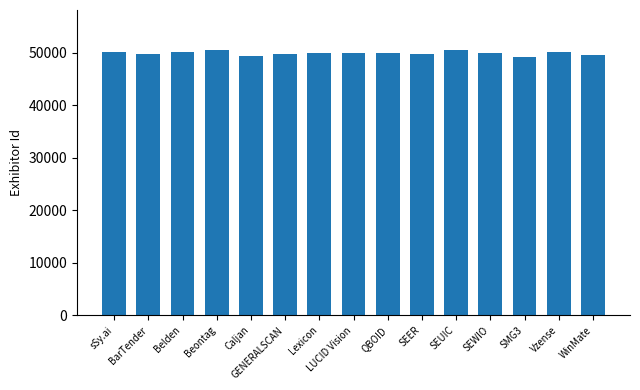

What is the smallest value displayed?

49080